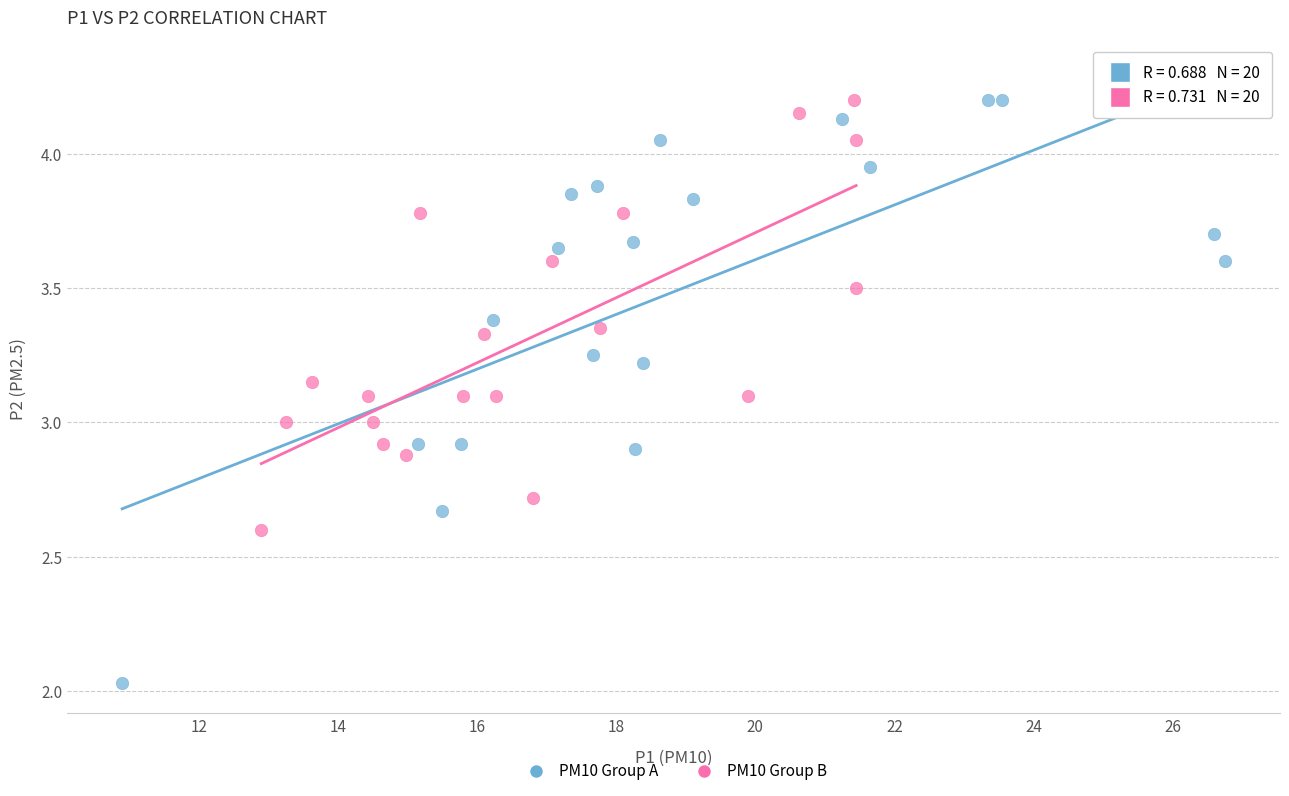

Which series has the largest Y range (max minus min)?

PM10 Group A